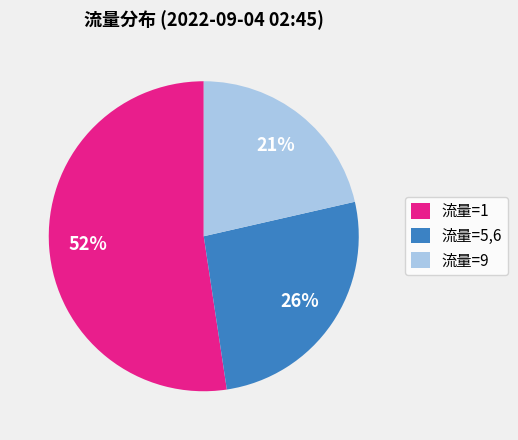

Combined, do 流量=9 and 流量=5,6 account for over 50%?

No